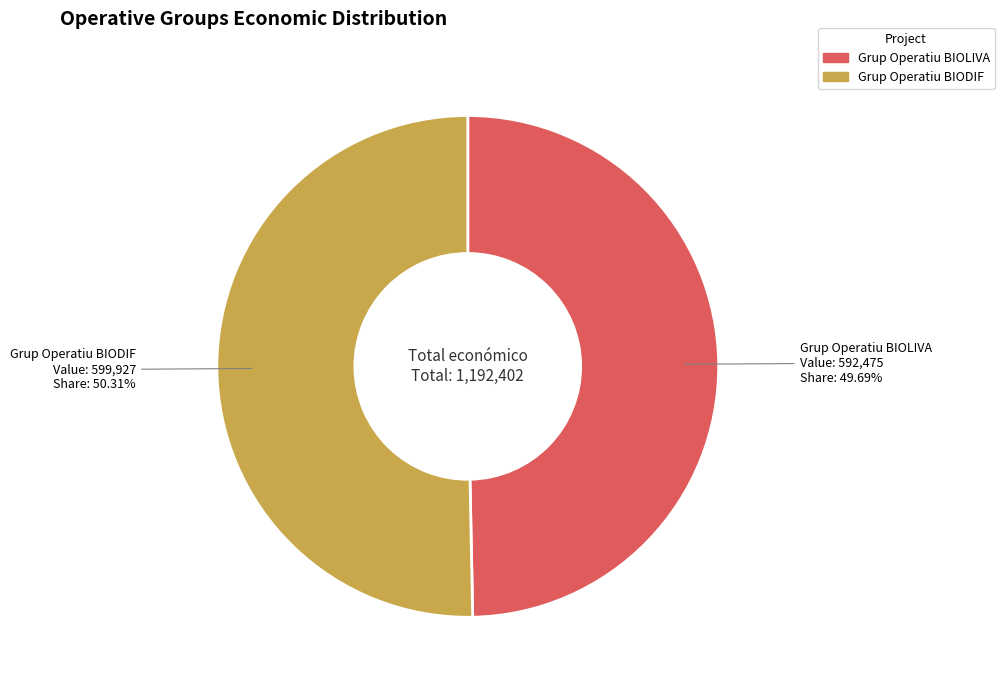

Rank the categories by value from highest to lowest.

Grup Operatiu BIODIF, Grup Operatiu BIOLIVA